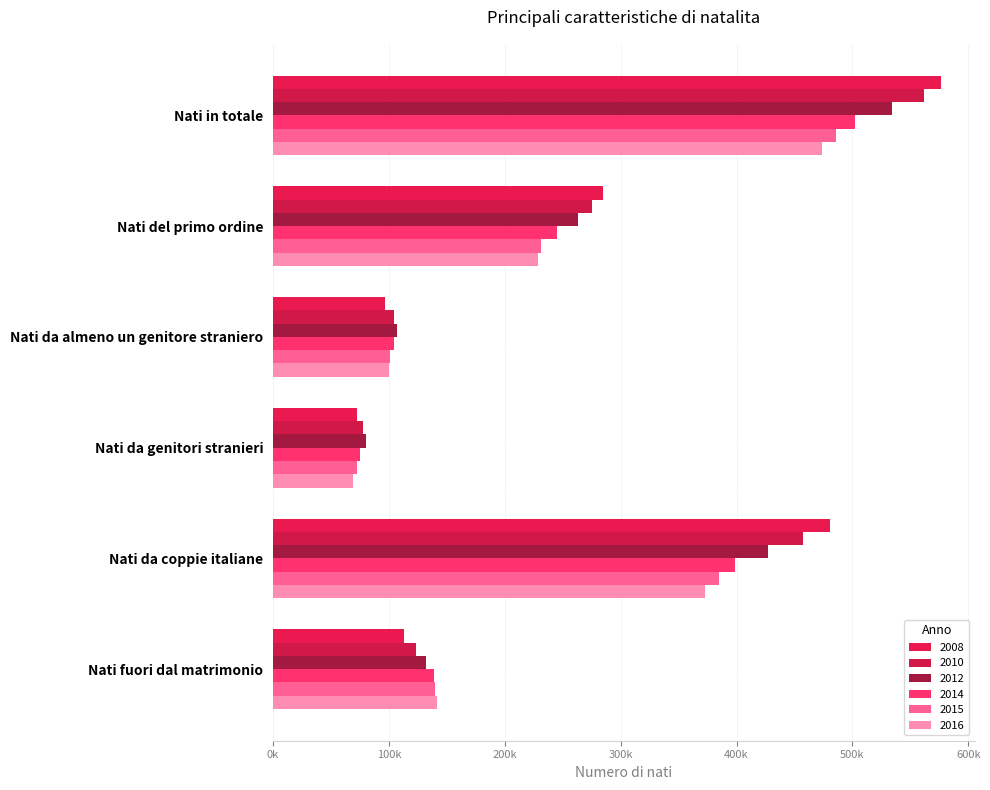

Is it true that 2012 equals 107339 at Nati da almeno un genitore straniero?

True